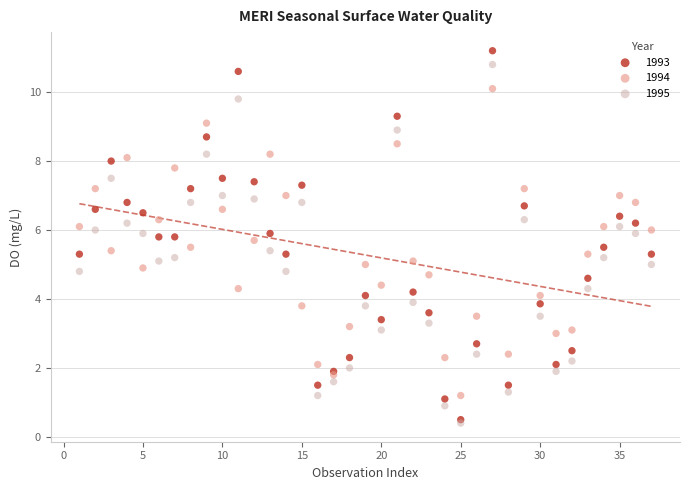

What are all the series names shown in the legend?

1993, 1994, 1995